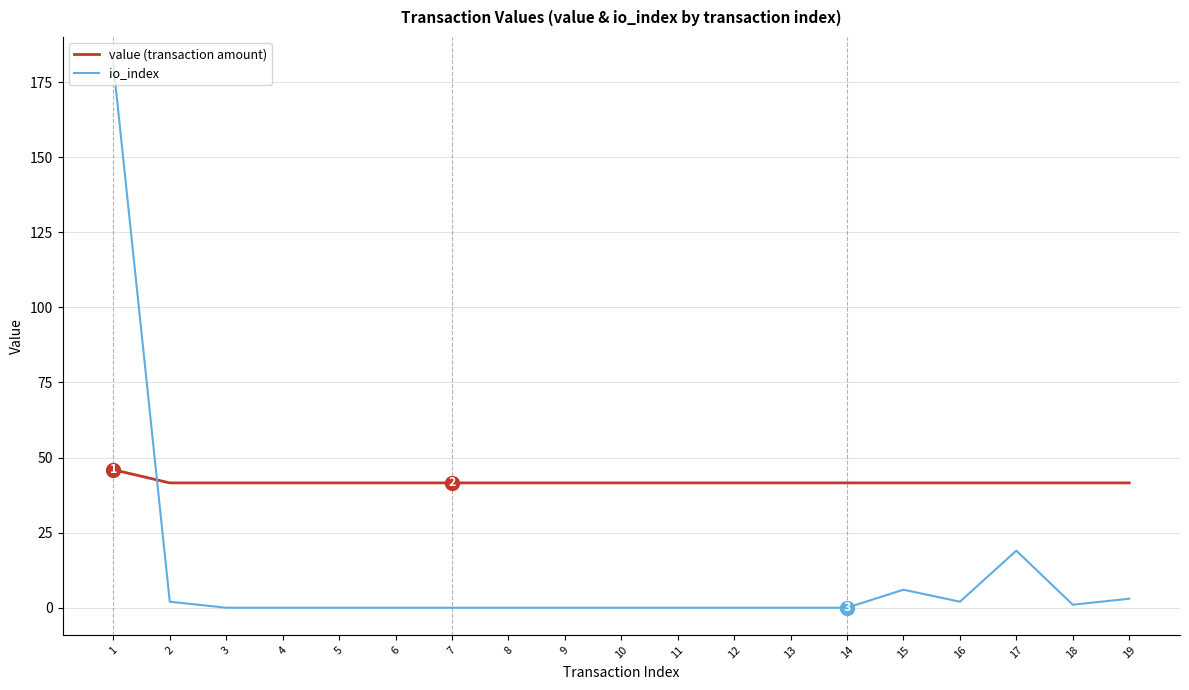

After their last crossing, which series has the higher values: io_index or value (transaction amount)?

value (transaction amount)